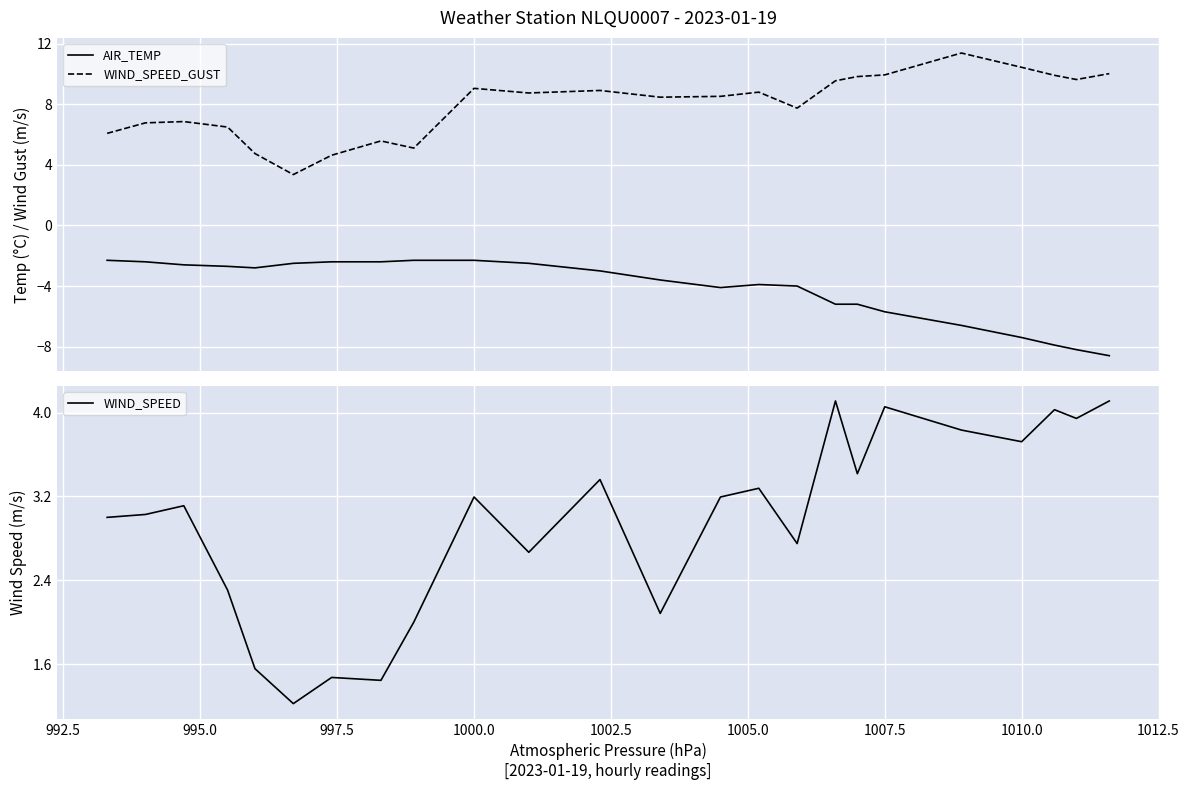

True or false: AIR_TEMP and WIND_SPEED_GUST intersect in this chart.

False